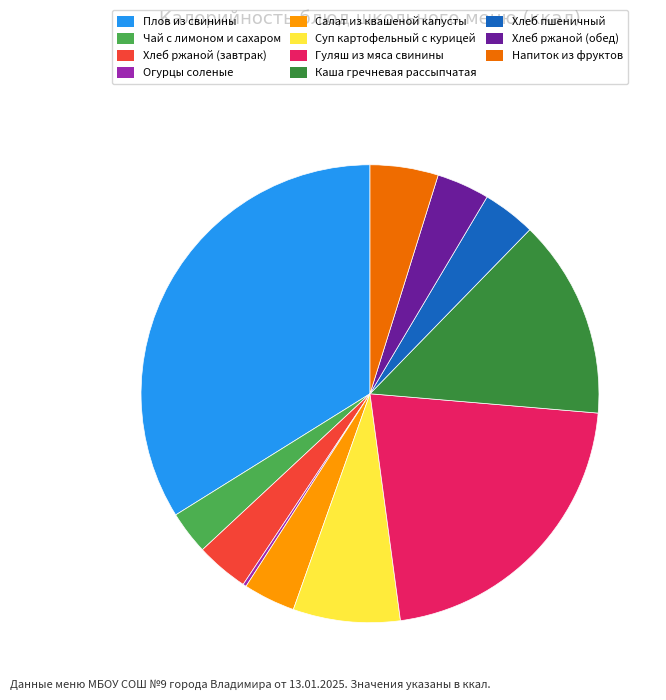

Does Напиток из фруктов represent more than half of the total?

No